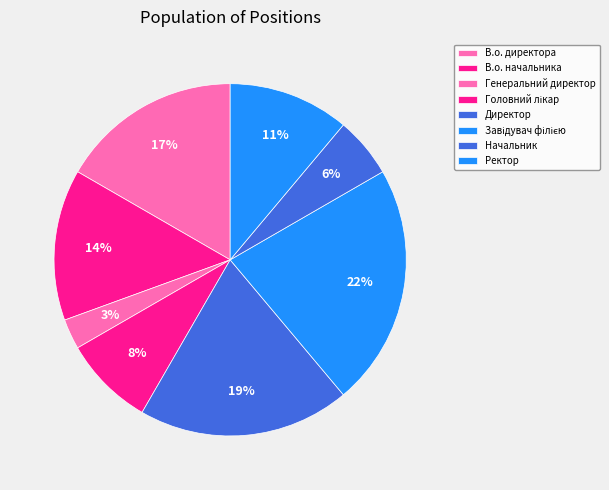

True or false: Ректор accounts for 17% of the total.

False